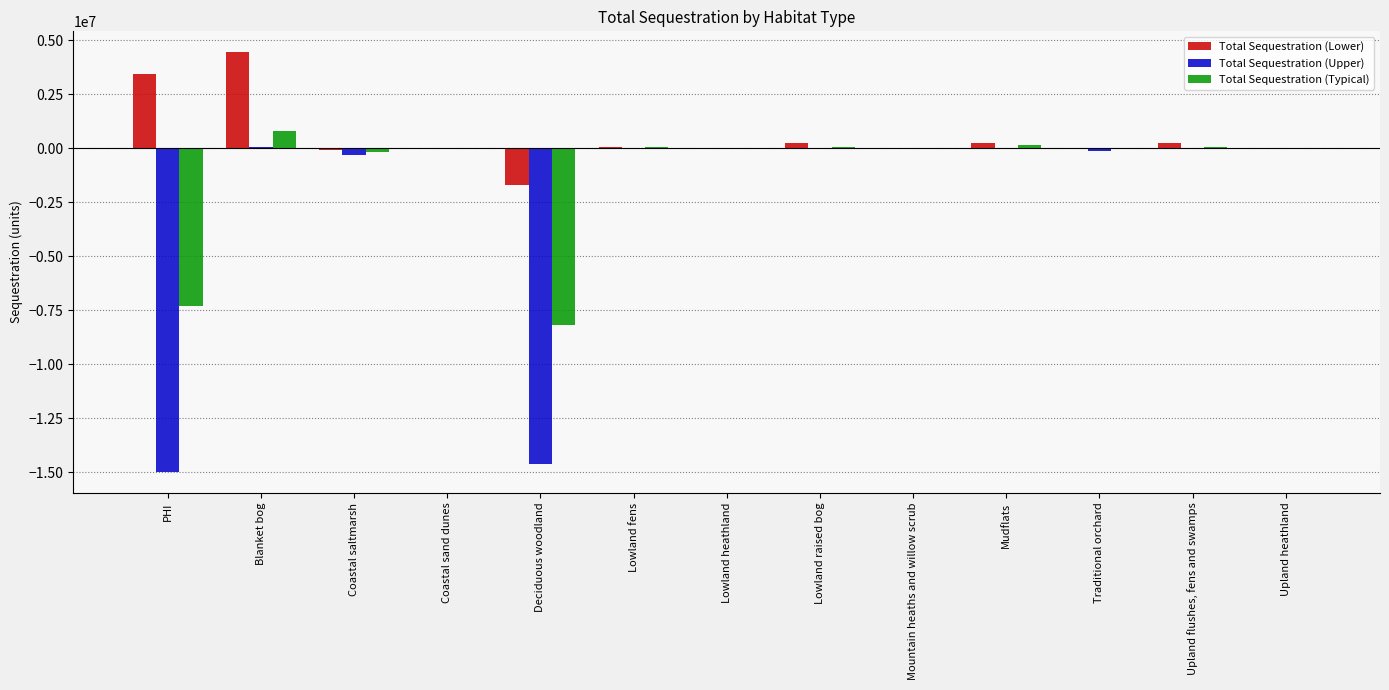

Read the Total Sequestration (Lower) value at PHI.

3444446.6